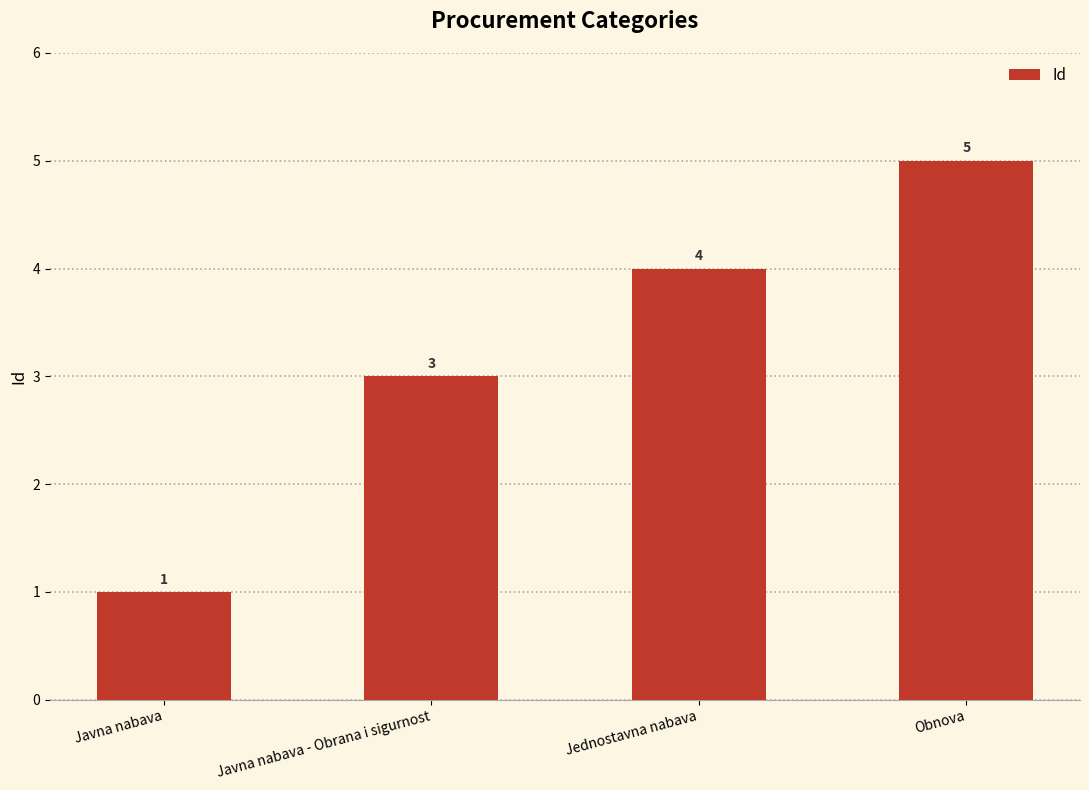

The value at Obnova is 5. True or false?

True